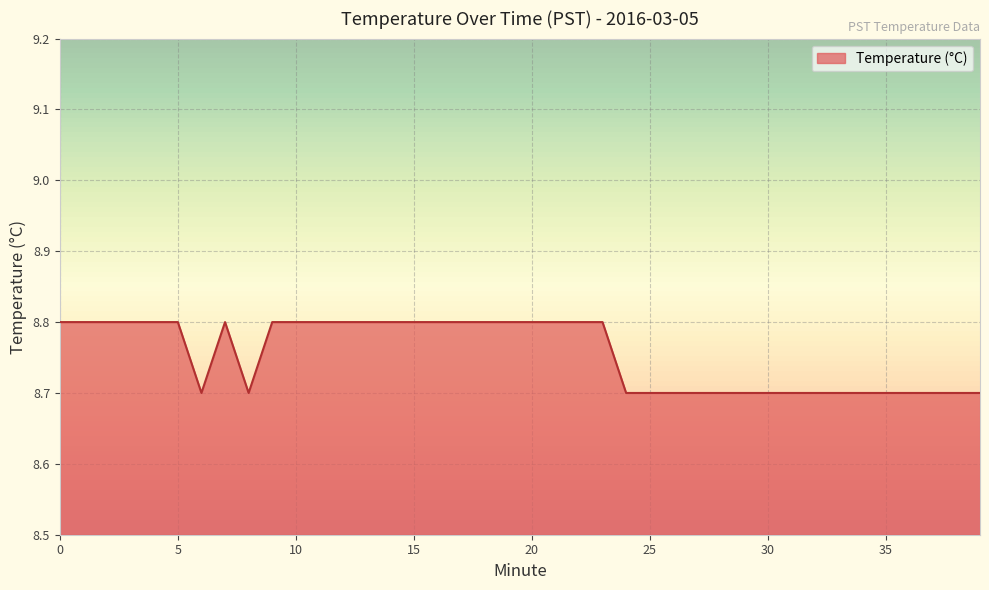

What is the minimum value shown in the chart?

8.7